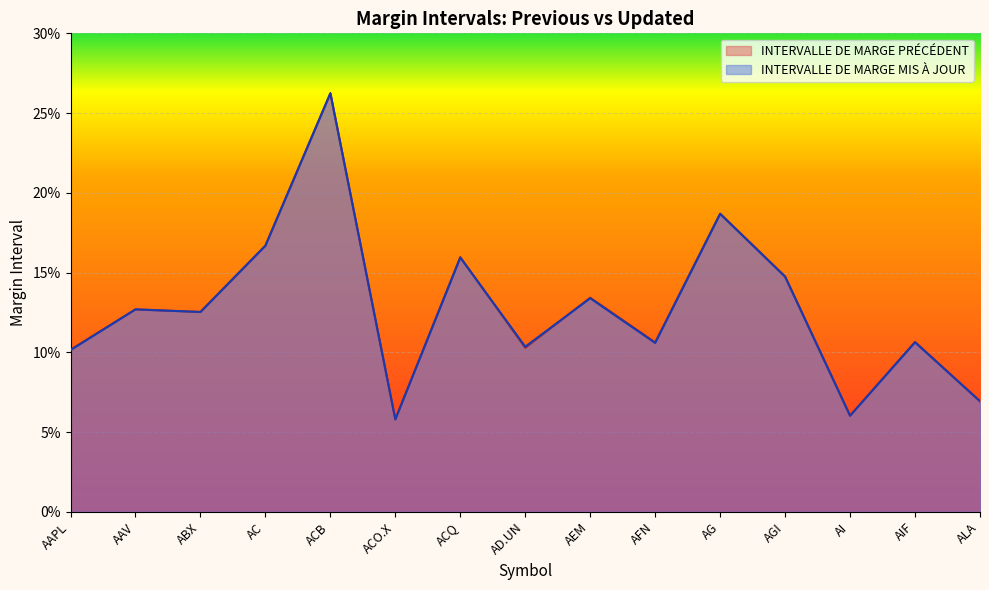

At which category does INTERVALLE DE MARGE MIS À JOUR reach its first local valley?

ABX